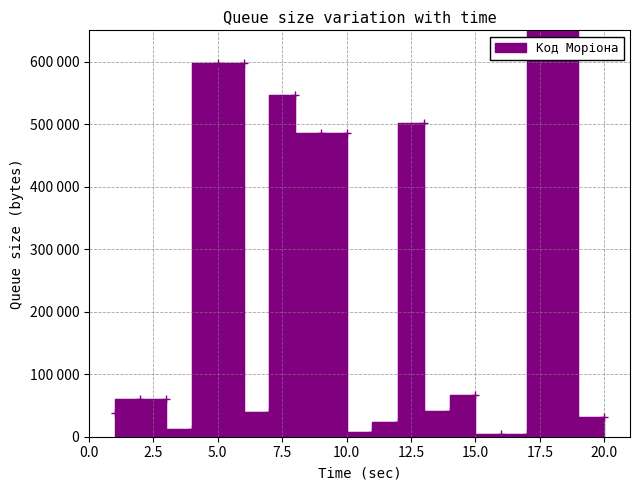

Does the chart display data point markers on the line(s)?

Yes